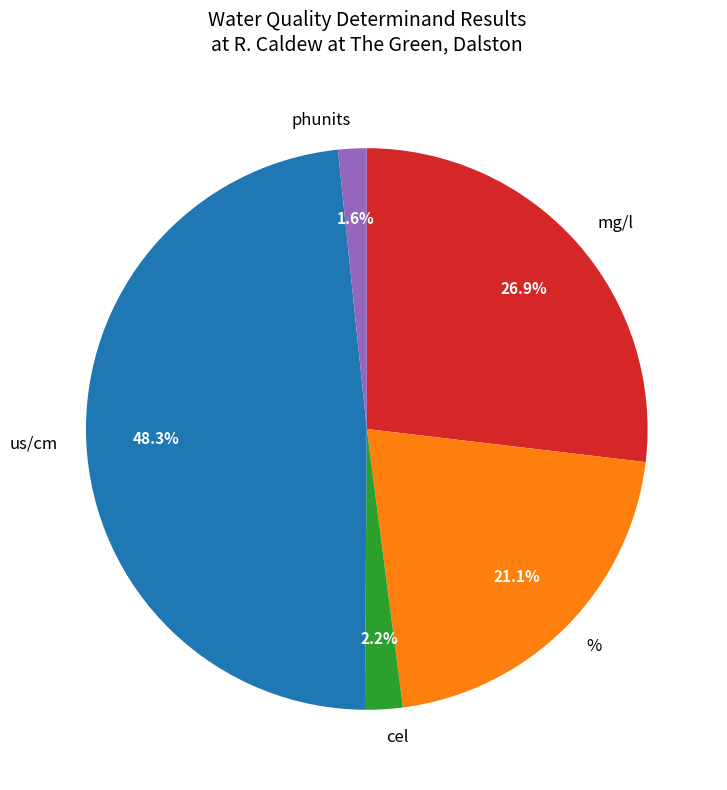

What is the smallest slice in the pie chart?

phunits